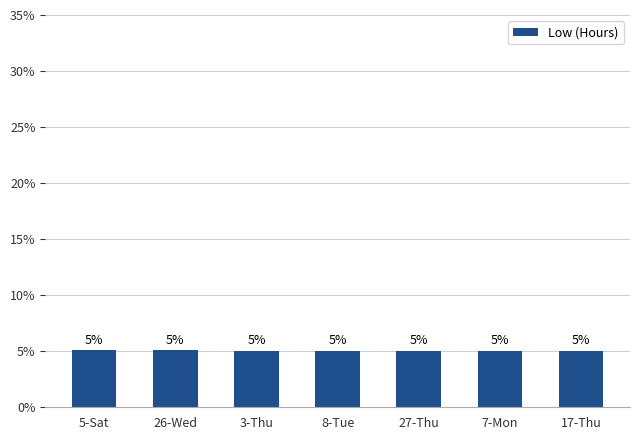

Approximately how many times larger is the value at 27-Thu compared to 3-Thu?

1.0